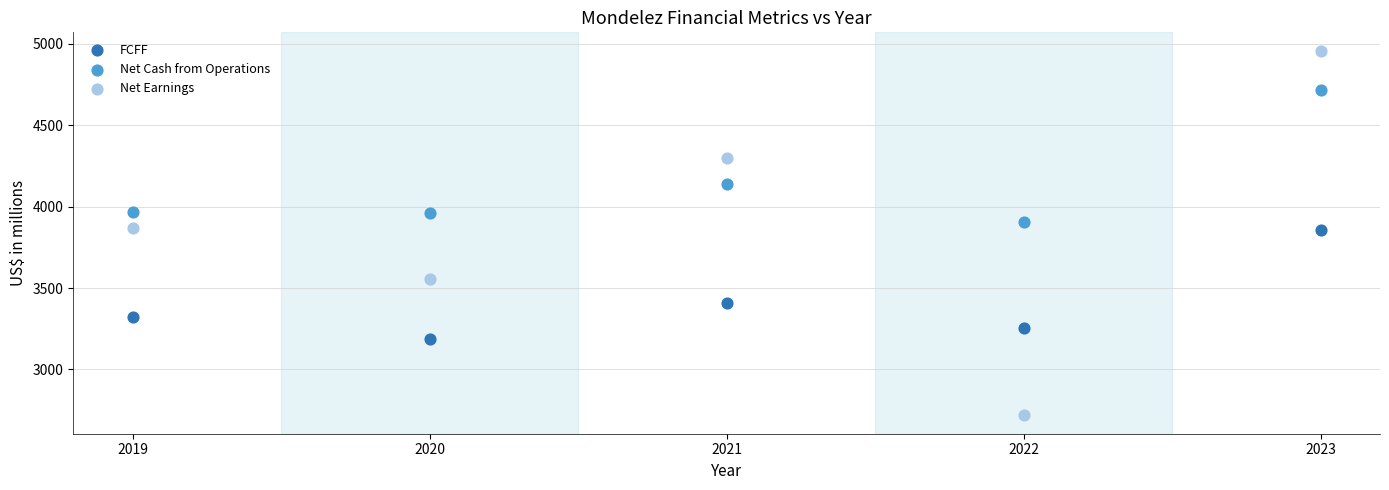

Which series reaches the minimum Y coordinate?

Net Earnings